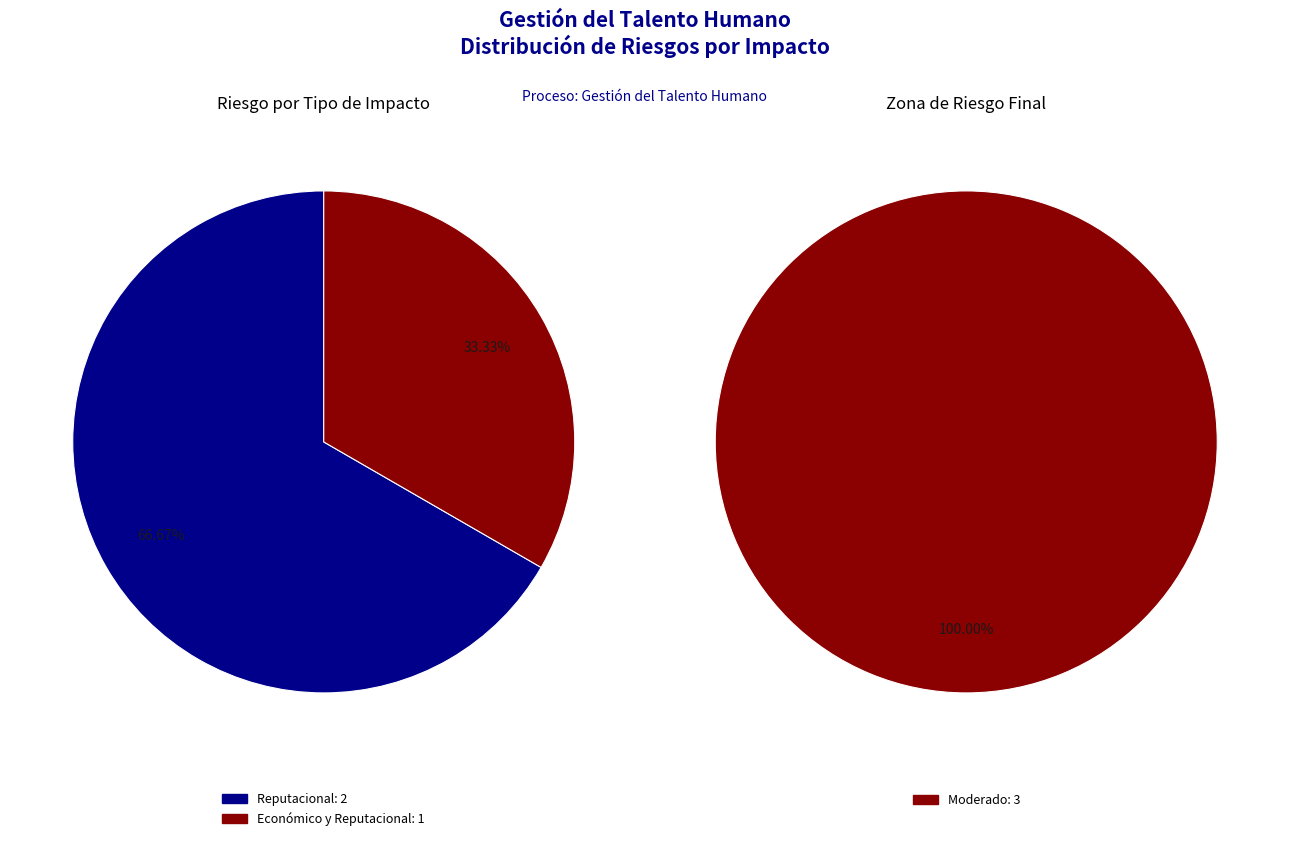

To the nearest percent, what is the average slice percentage?

50%